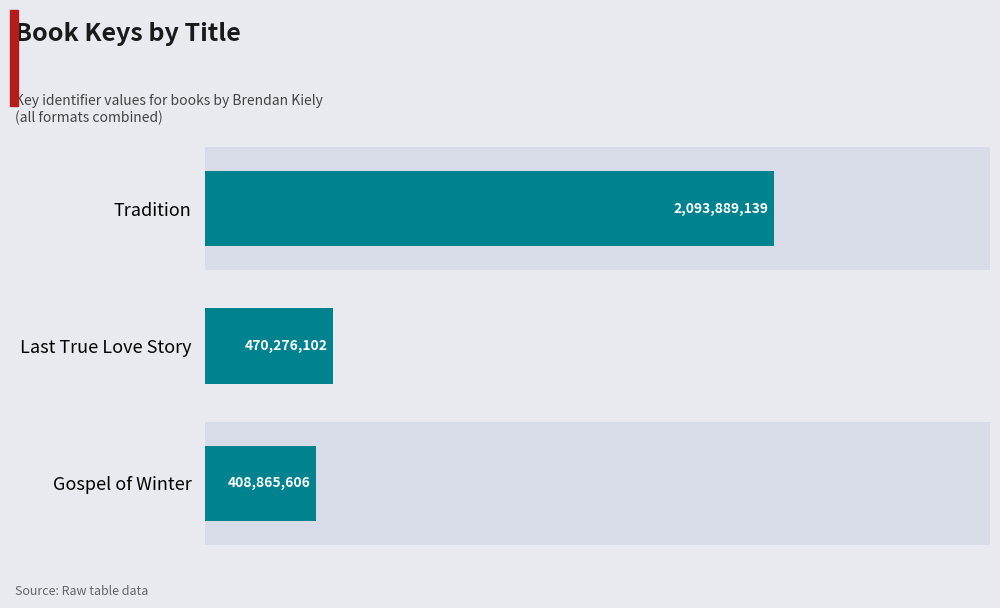

What is the change in value from Tradition to Last True Love Story?

-1623613037